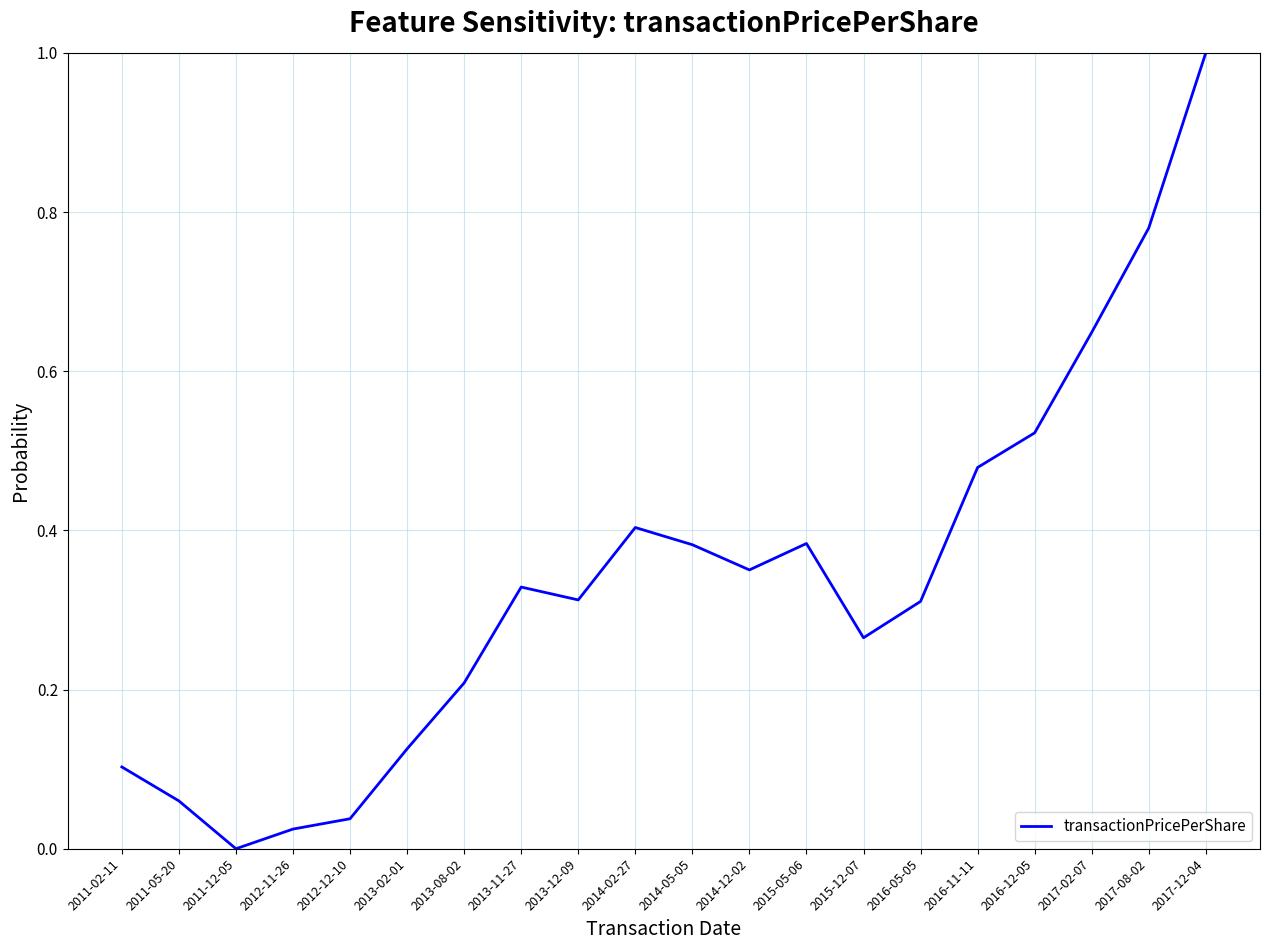

How many lines are shown in the chart?

1